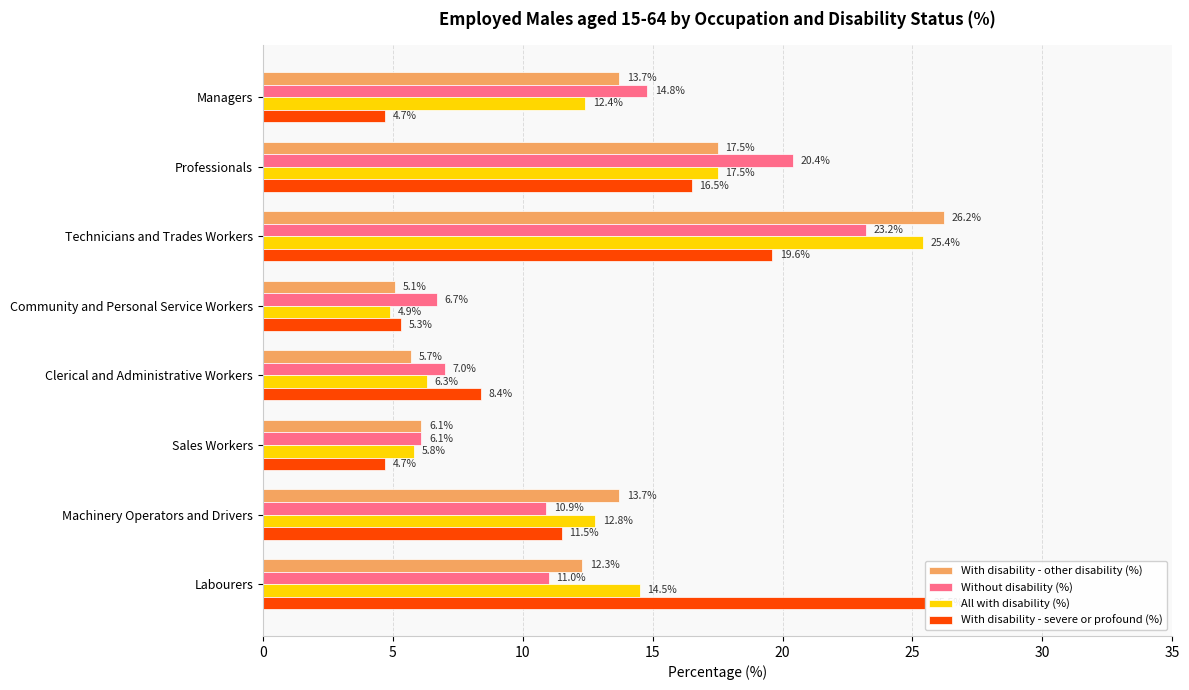

Which series has the widest spread of values?

With disability - other disability (%)